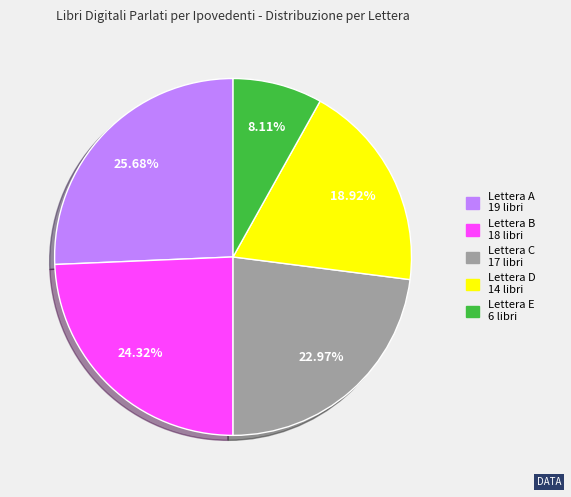

Does any single category account for the majority?

No